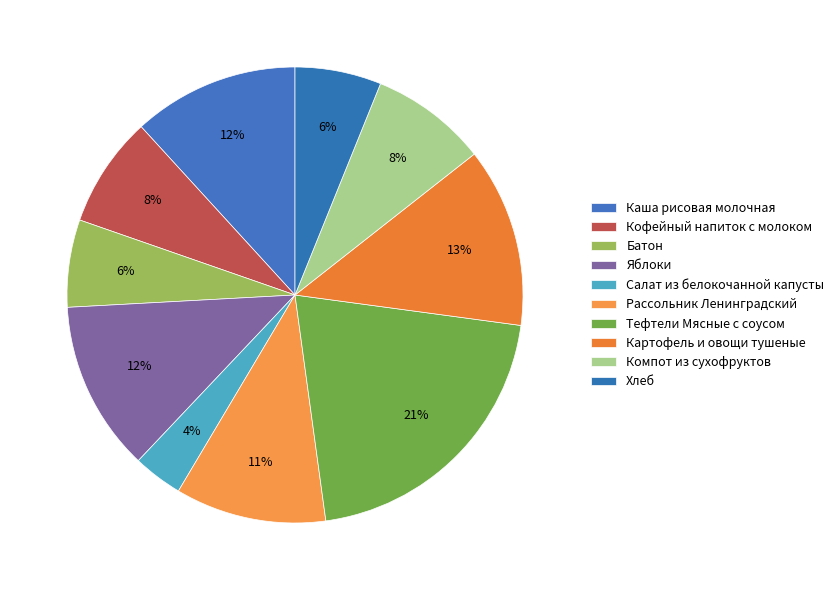

How many slices are in this pie chart?

10